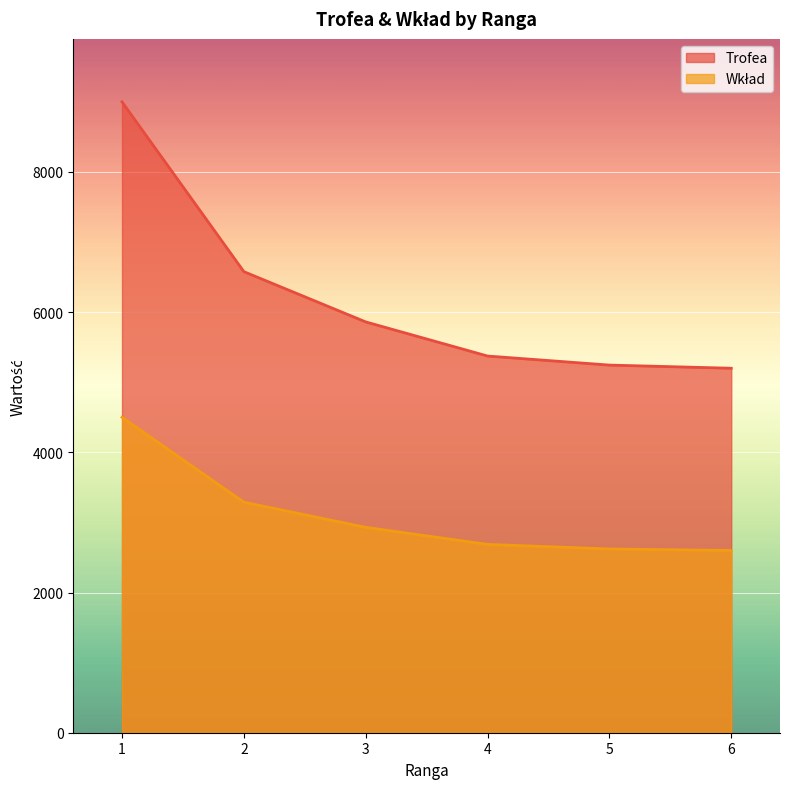

What is the sum of the Trofea values at 3 and 2?

12439